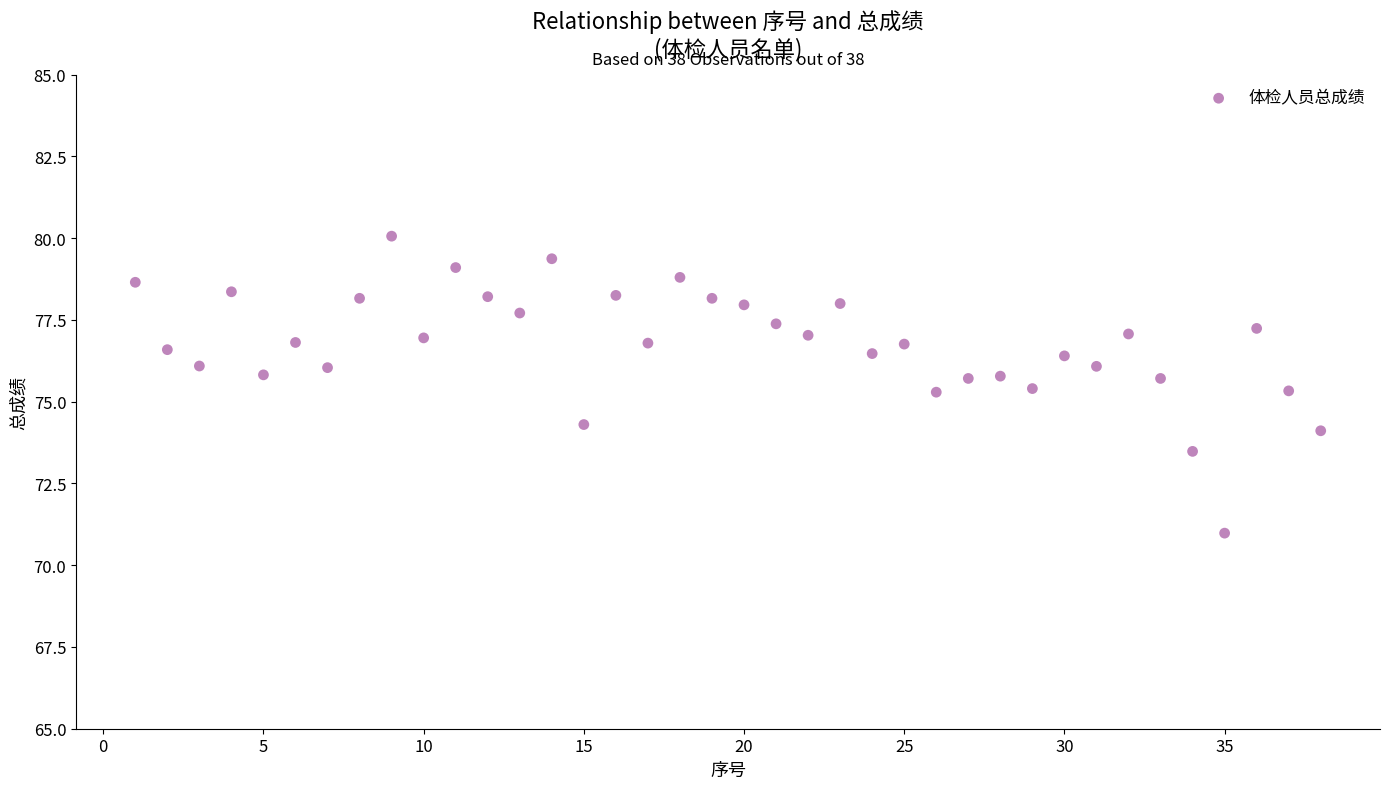

What is the range of Y values (max minus min)?

9.1